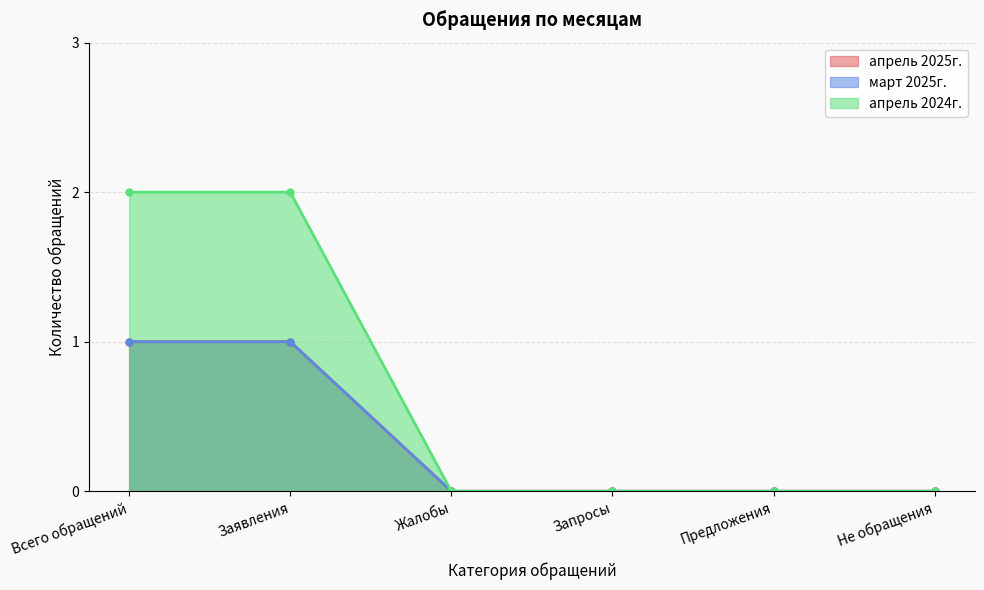

Which series changed the most between Заявления and Не обращения?

апрель 2024г.